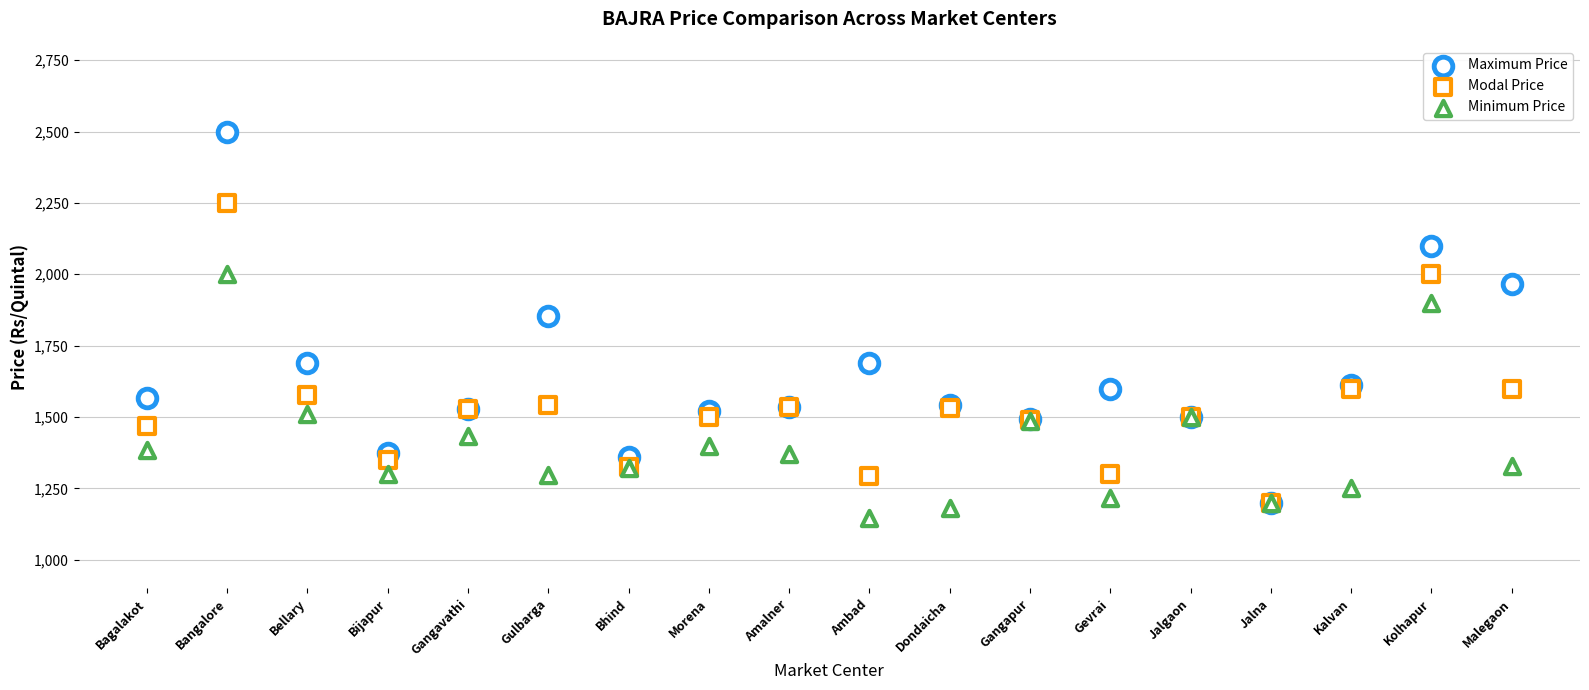

What are all the series names shown in the legend?

Maximum Price, Modal Price, Minimum Price